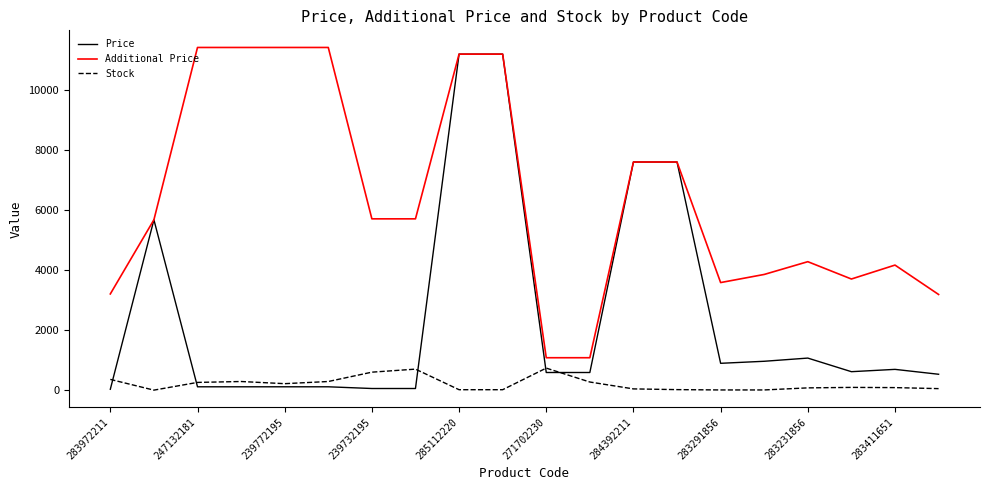

Which series has the largest total across all categories?

Additional Price